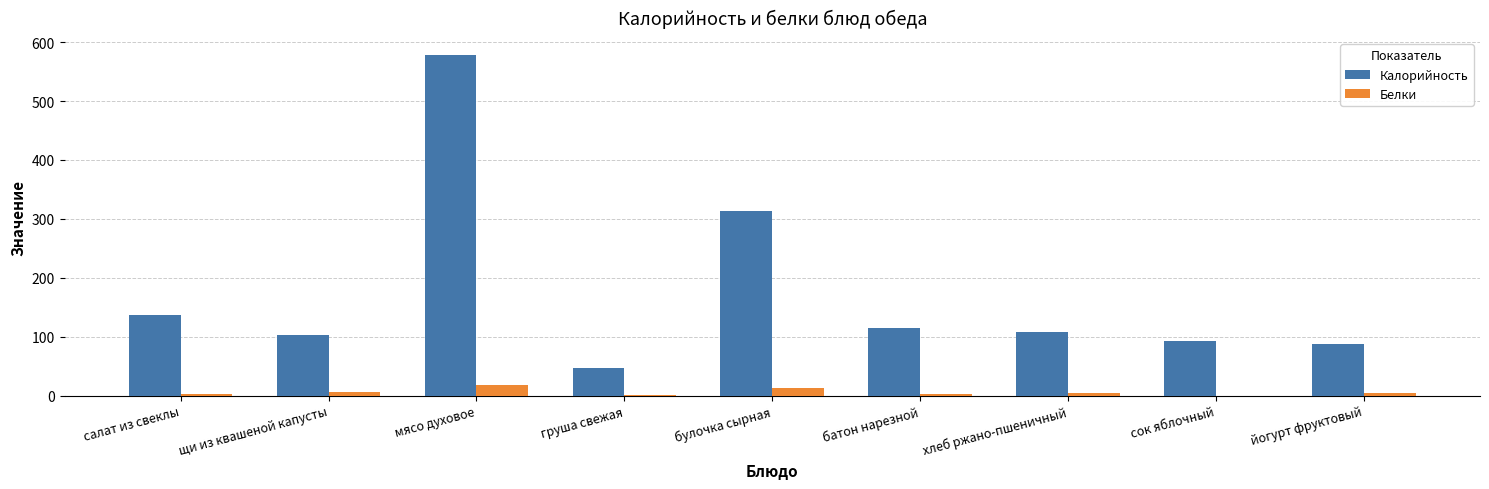

What is the maximum value shown in the chart?

578.0